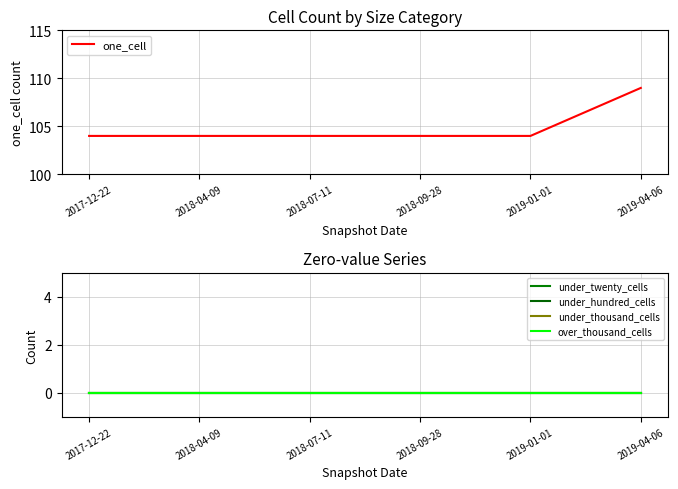

Is the value of over_thousand_cells at 2019-01-01 greater than the value of under_hundred_cells at 2019-01-01?

No